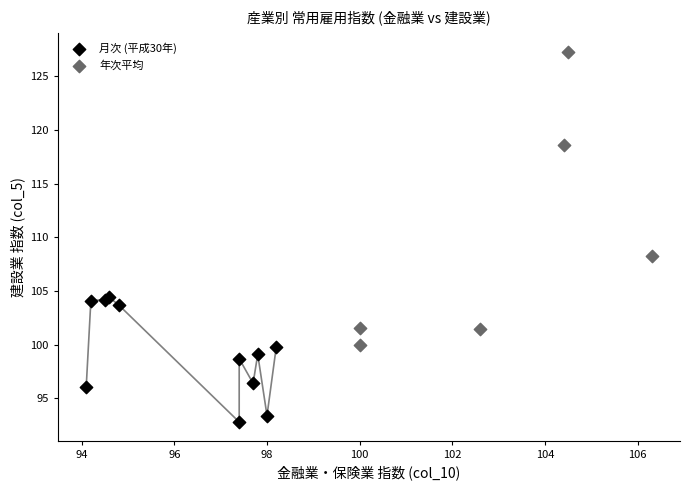

Which series has the largest Y range (max minus min)?

年次平均